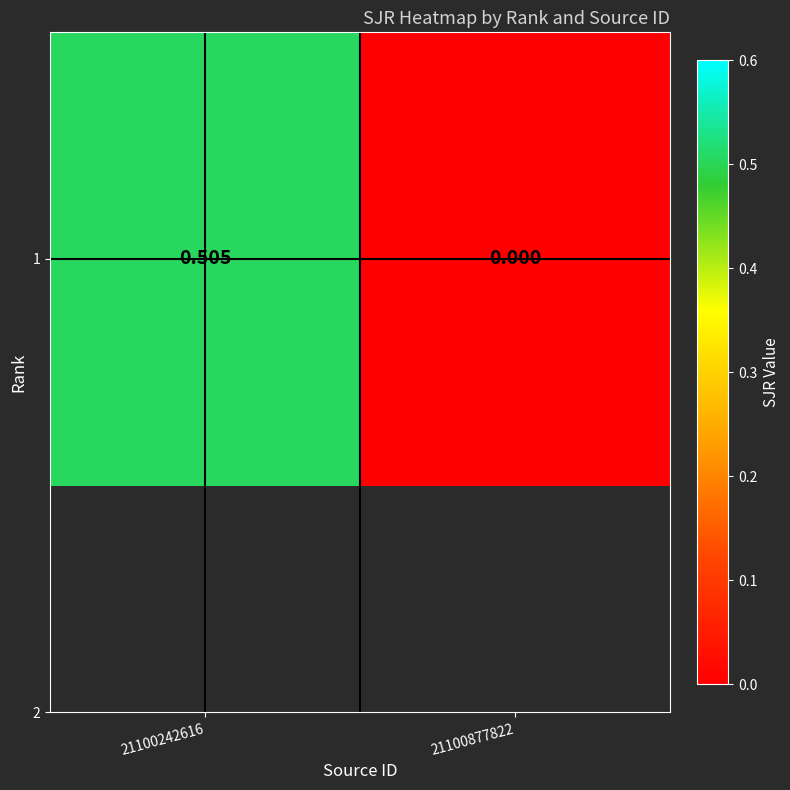

The value at 21100242616 is 0.9. True or false?

False